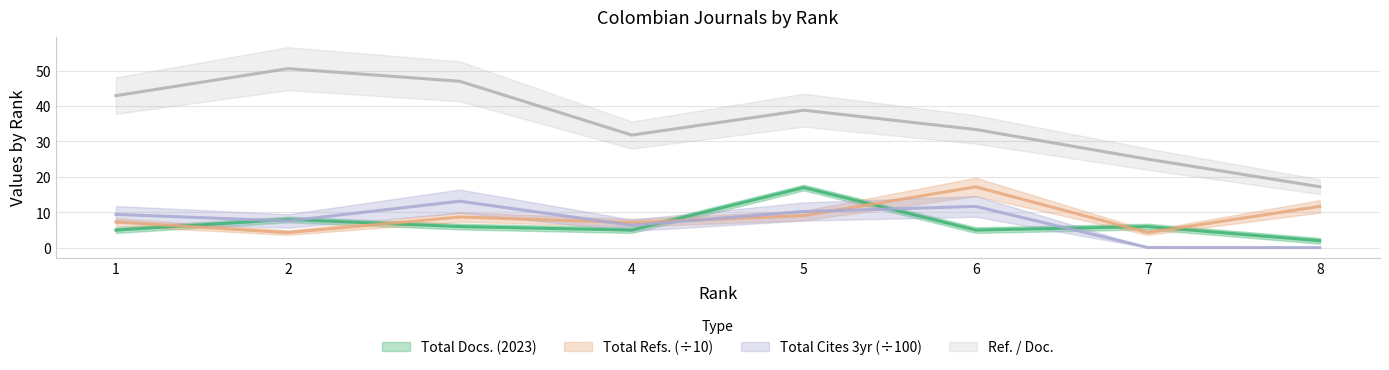

True or false: Total Docs. (2023) has a value of 5.0 at 1.

True